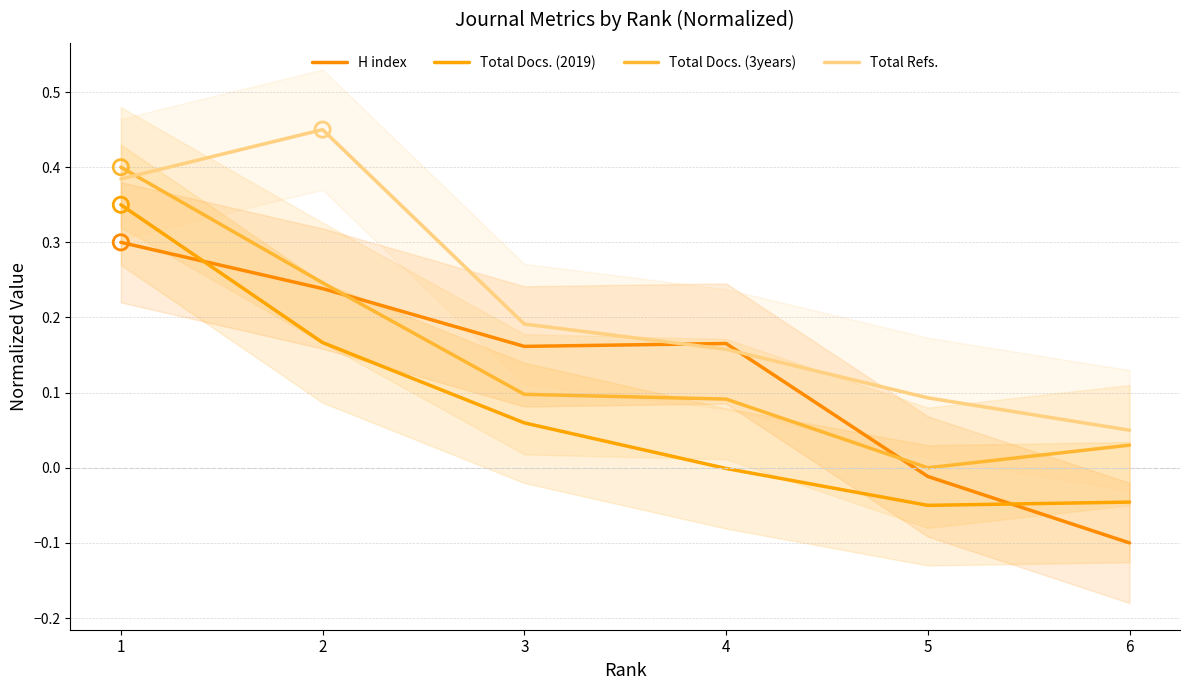

At which category is the sum across all series the highest?

1